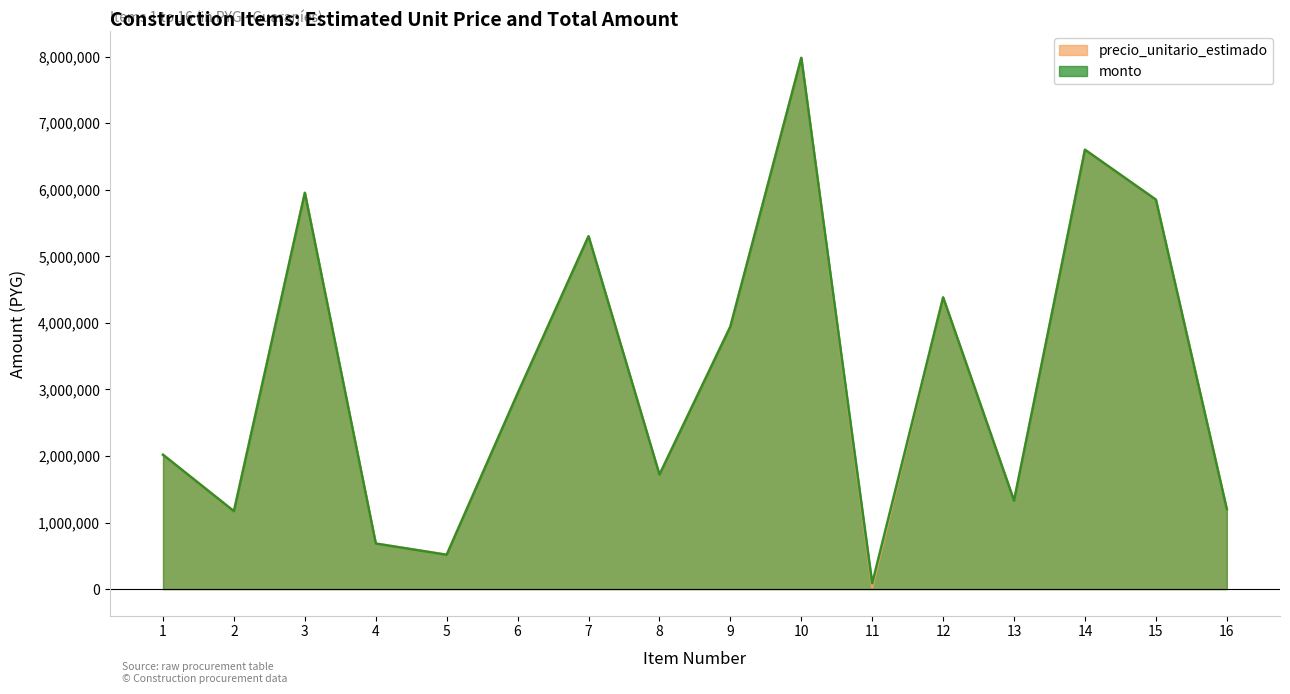

At which label does precio_unitario_estimado first exceed 2938200?

3